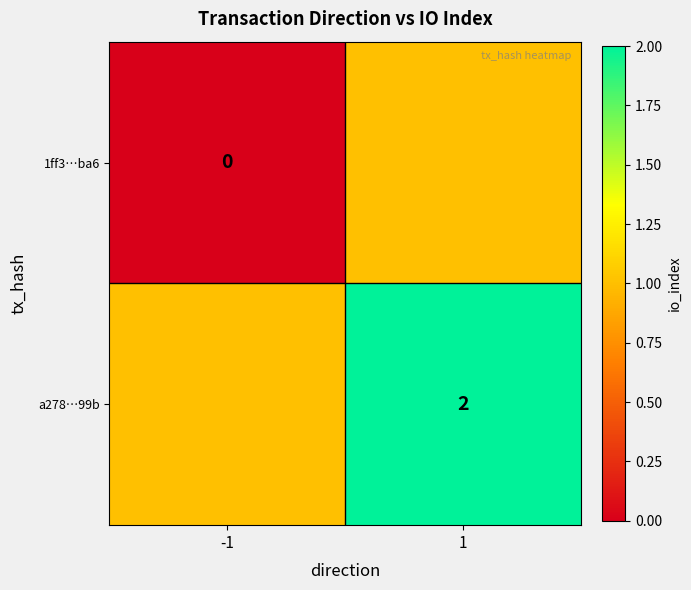

Which series changed the most between -1 and 1?

1ff3…ba6